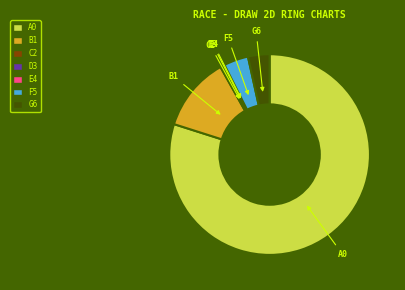

Is there any slice that represents more than half of the pie?

Yes